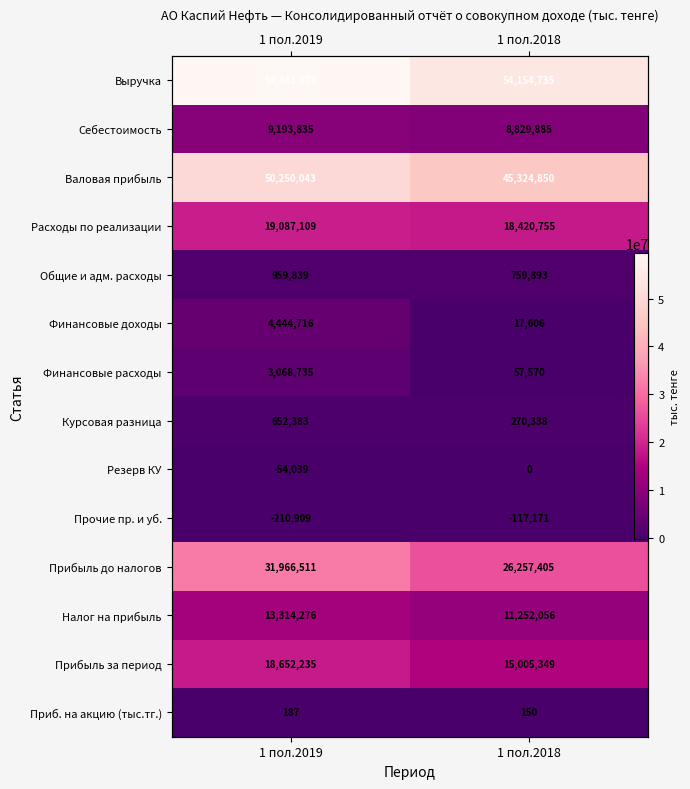

Is the value of Себестоимость at 1 пол.2018 greater than the value of Прибыль до налогов at 1 пол.2019?

No